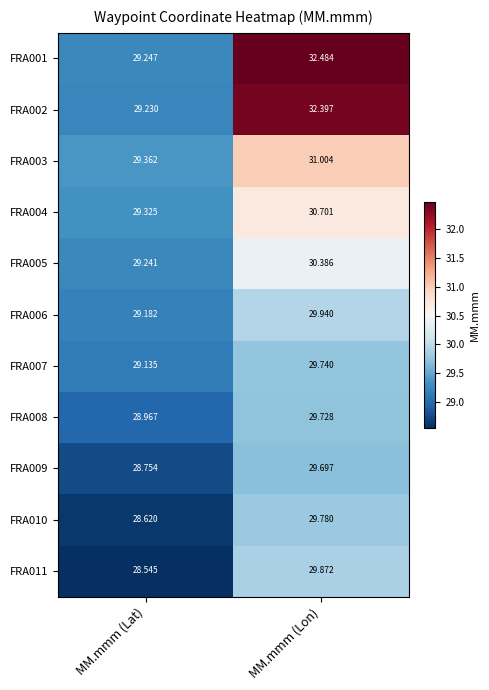

At which label does FRA010 reach its minimum?

MM.mmm (Lat)